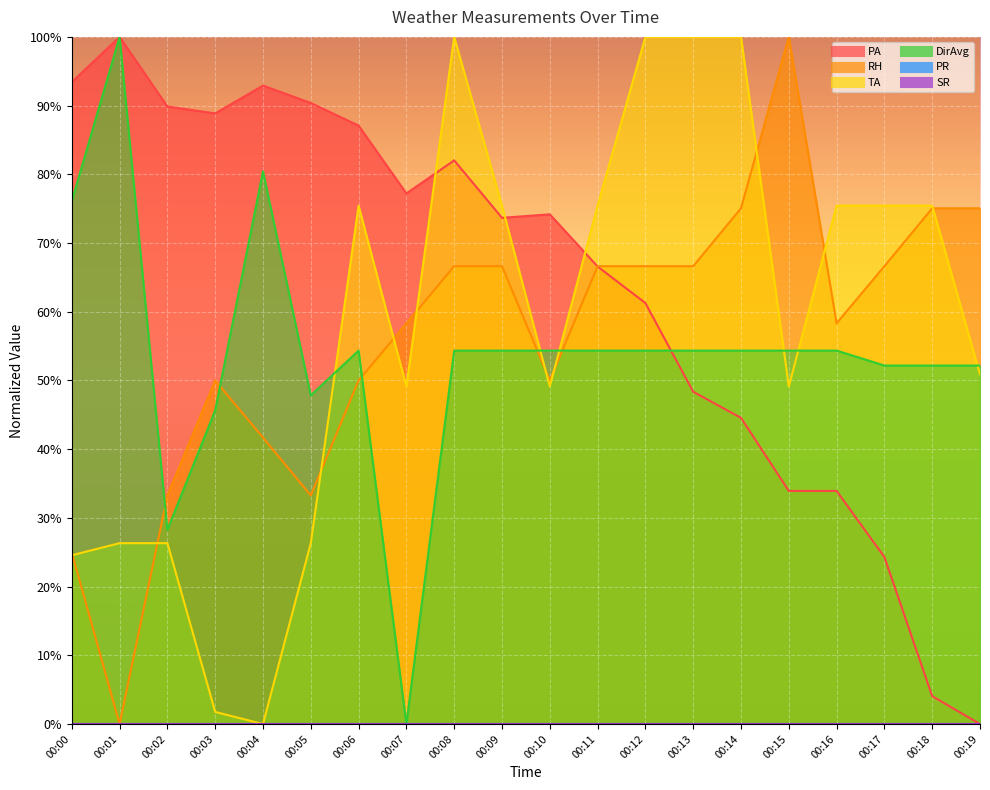

What is the average value of the DirAvg series?

0.5